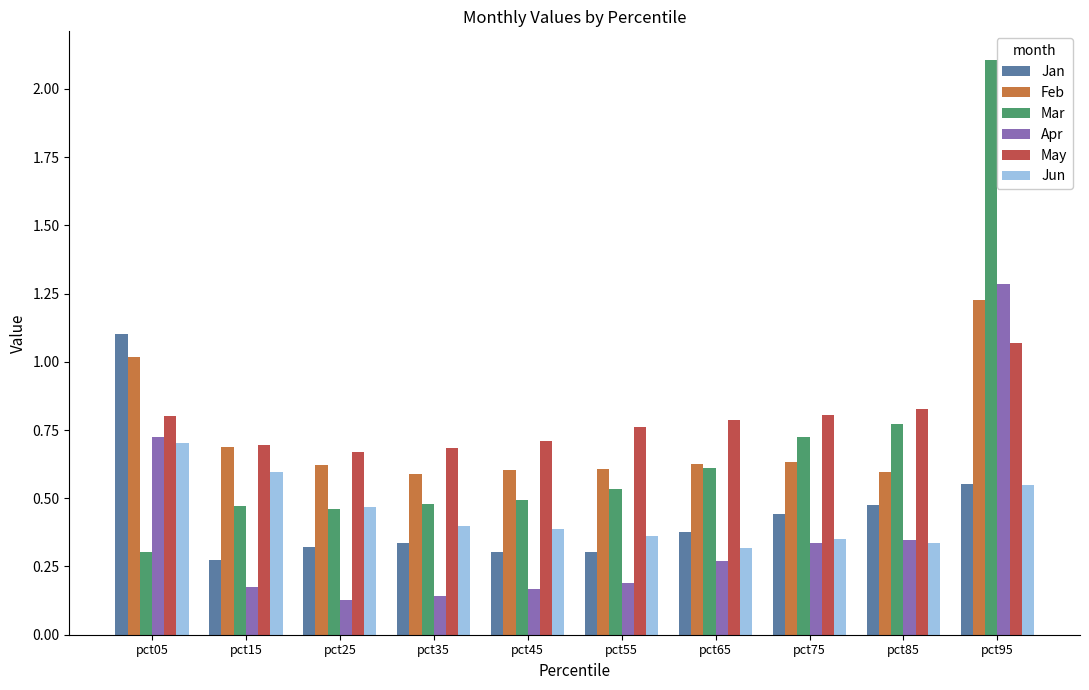

Which series changed the most between pct45 and pct75?

Mar